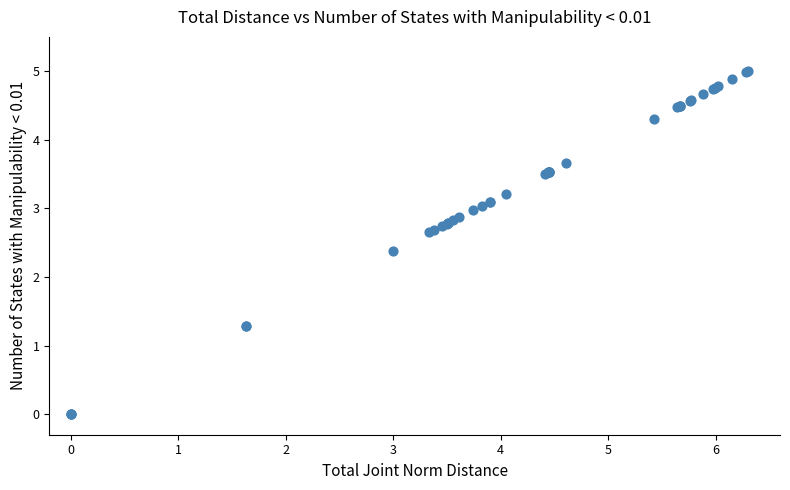

What Y value in the scatter plot is closest to 2?

2.4